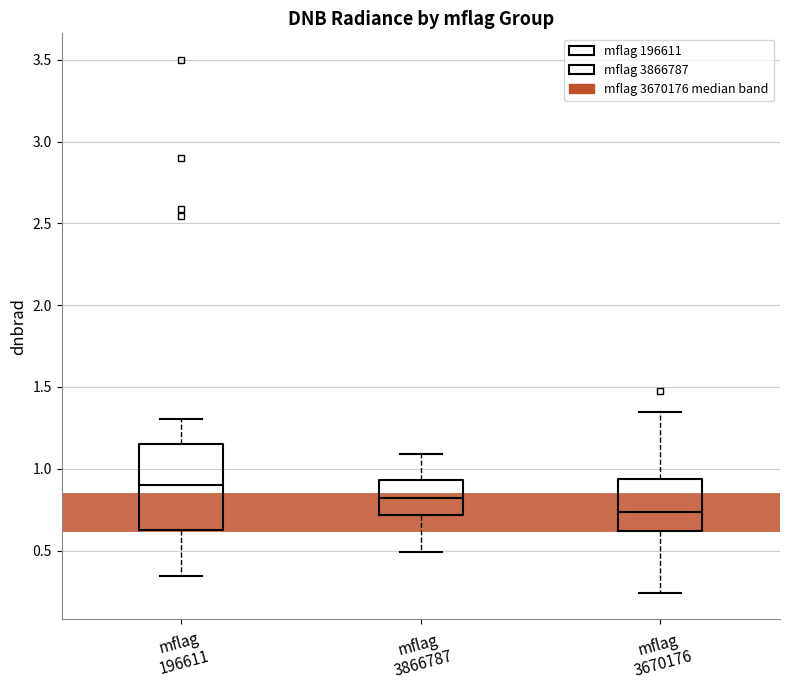

Comparing the boxes themselves (not the whiskers), which one is the tallest?

mflag 196611